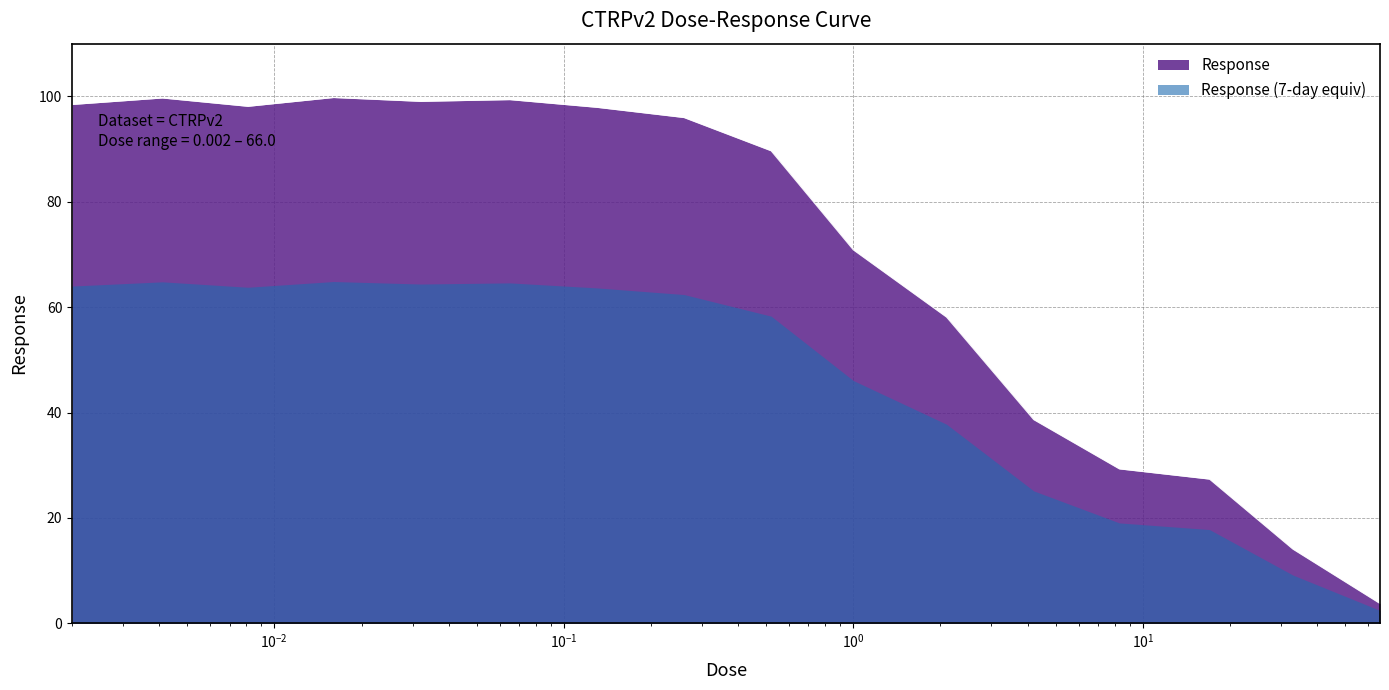

How many points are higher than both their immediate neighbors (excluding endpoints)?

3